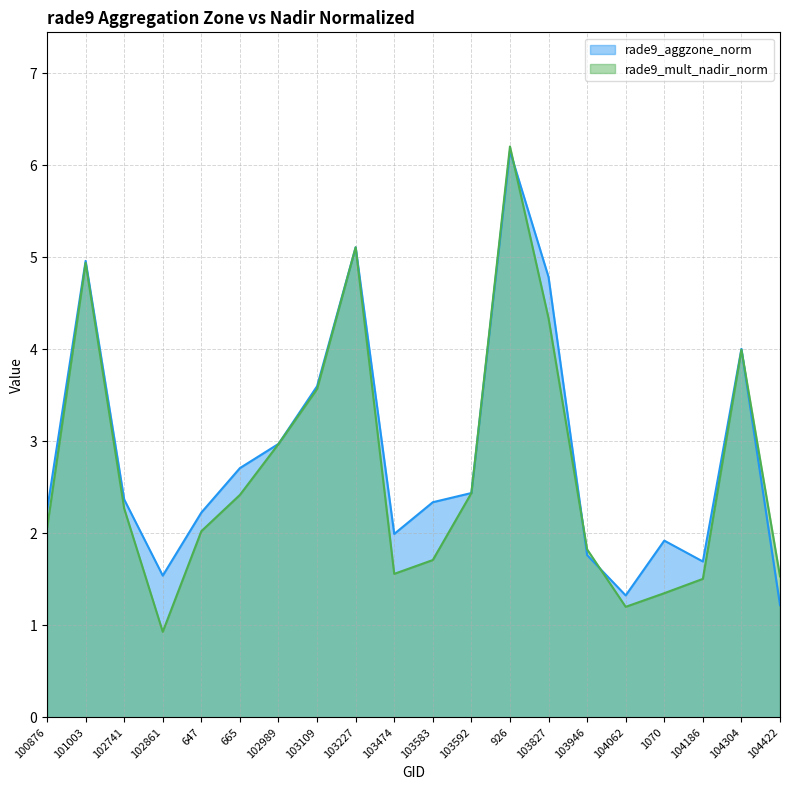

What is the difference between the maximum and minimum values in the rade9_mult_nadir_norm series?

5.3